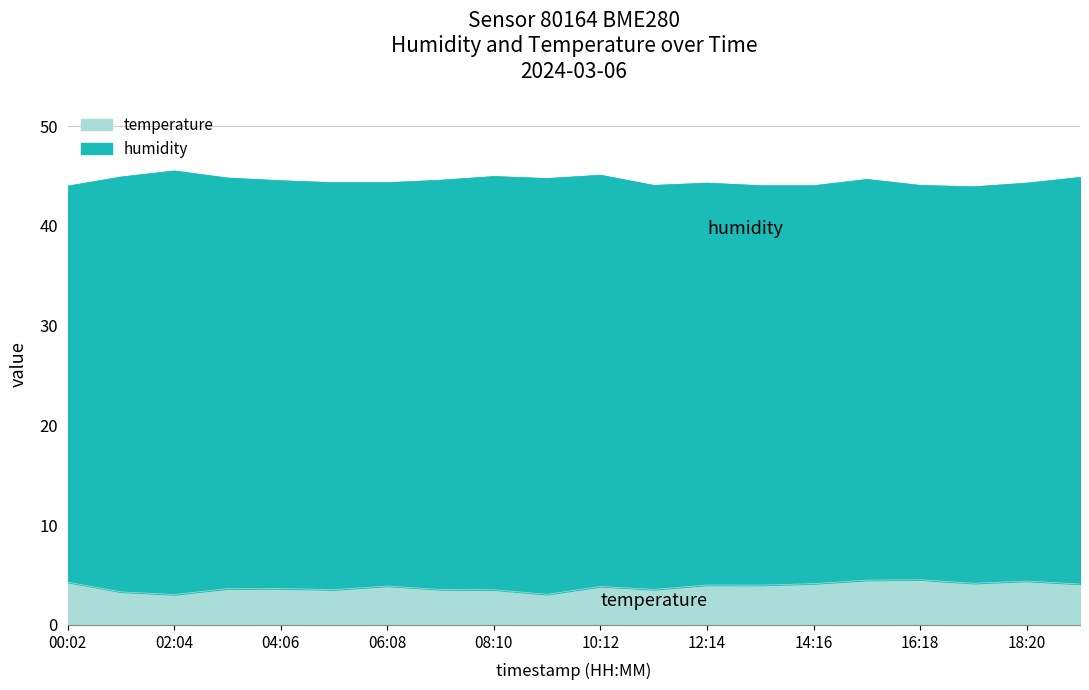

What is the difference between the maximum and minimum values in the temperature series?

1.5